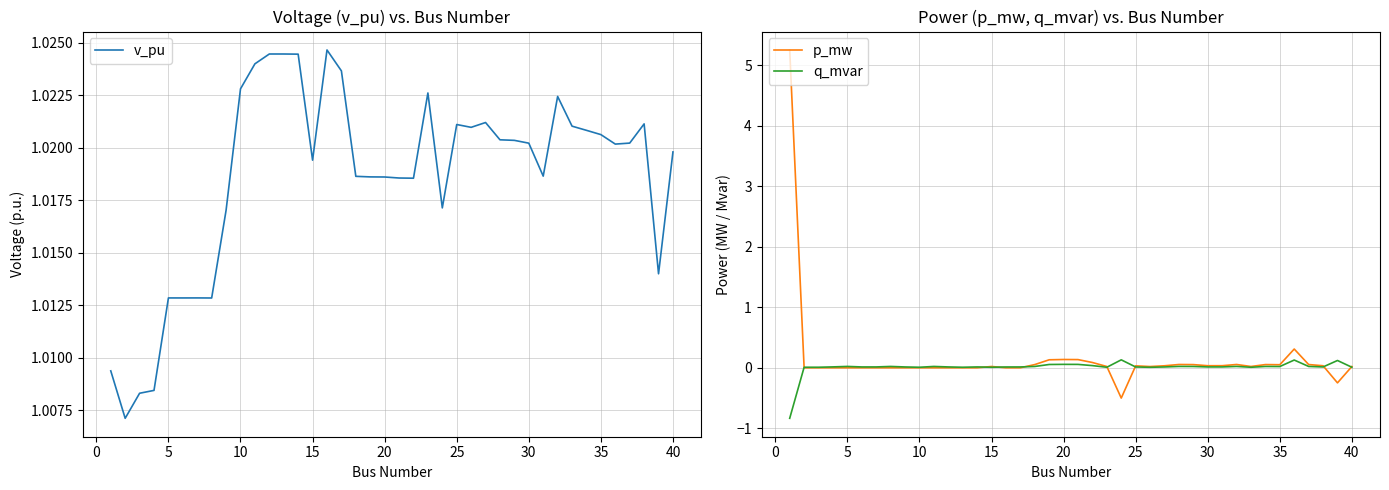

Between 14 and 30, which series saw the biggest shift?

p_mw